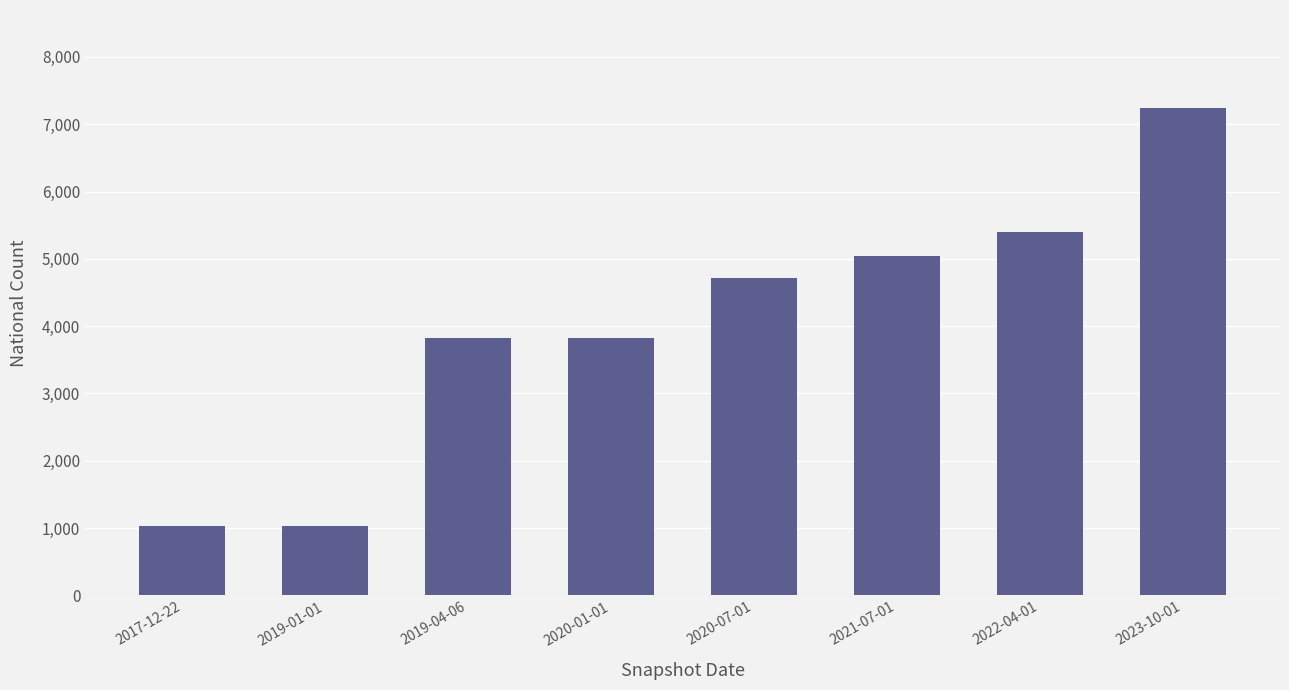

What is the difference between the values at 2020-01-01 and 2022-04-01?

1572